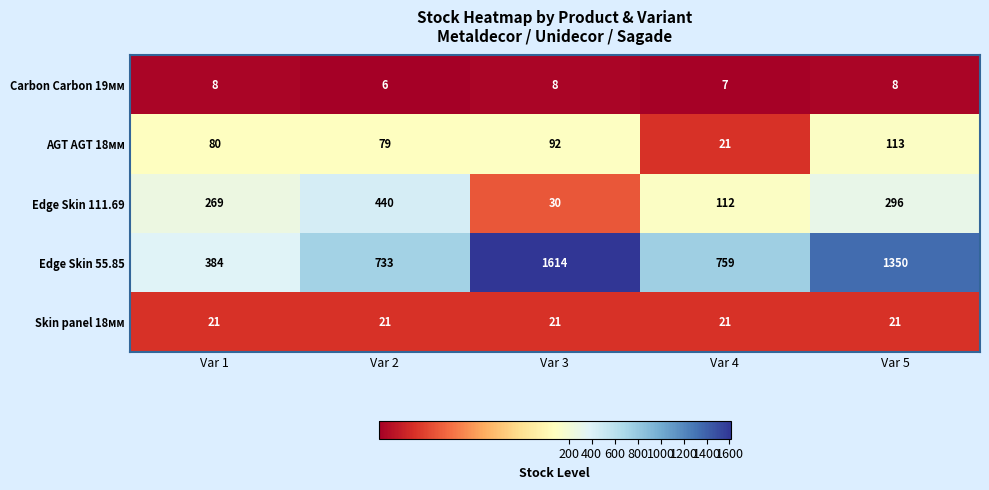

What is the difference between the highest and lowest values at Var 1?

376